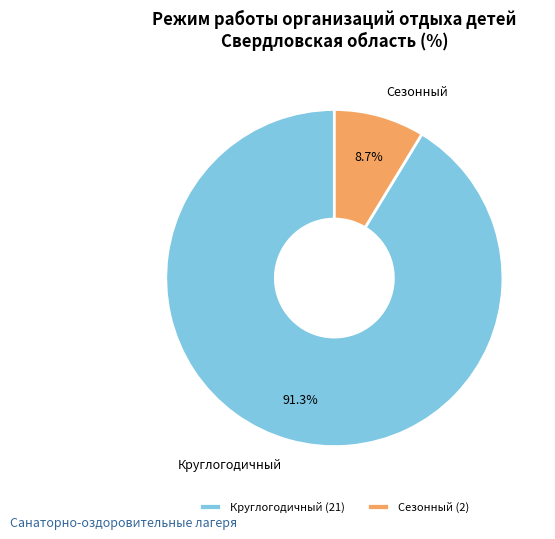

What percentage do Круглогодичный and Сезонный together represent?

100.0%